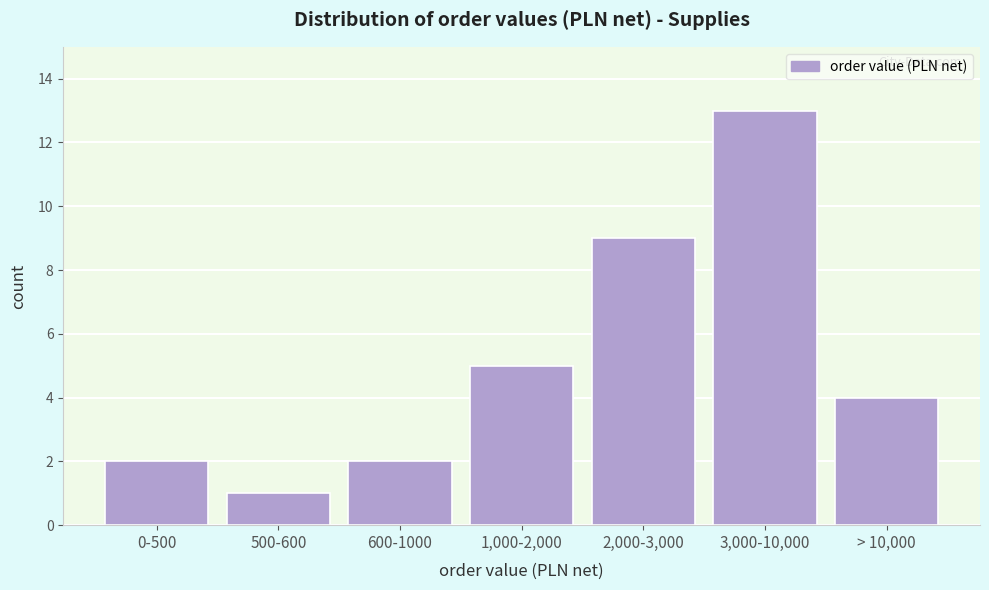

Reading left to right, extract all data points from this chart.

2	1	2	5	9	13	4